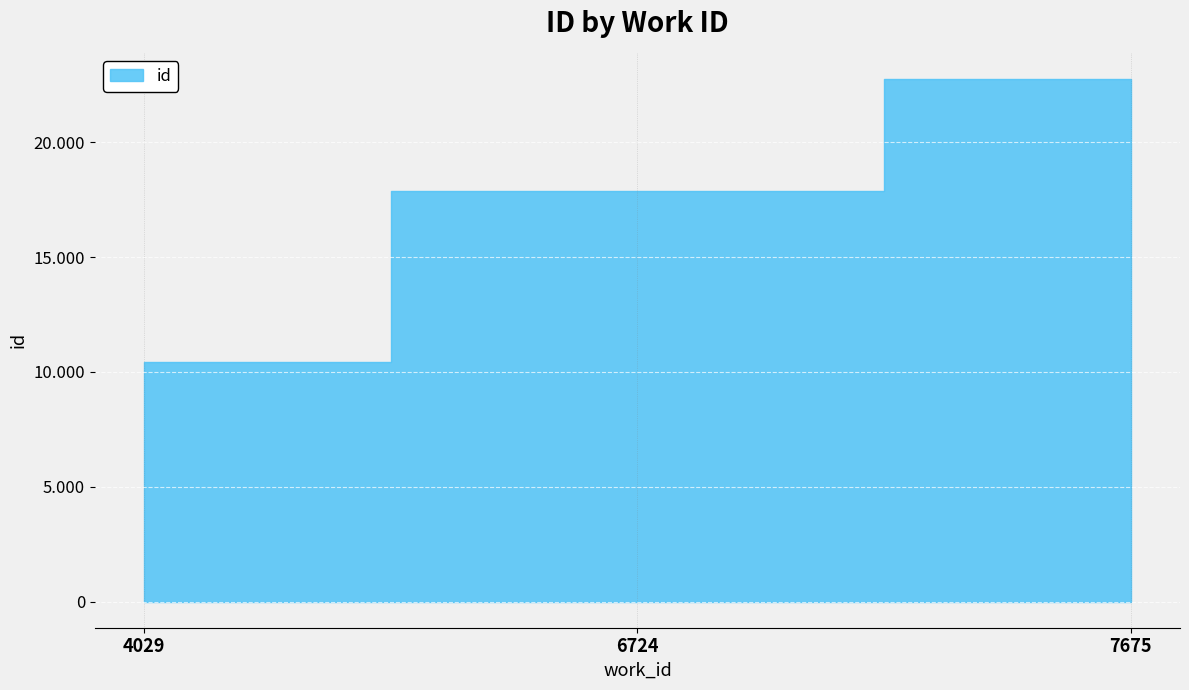

True or false: the data shows 17886 at 6724.

True